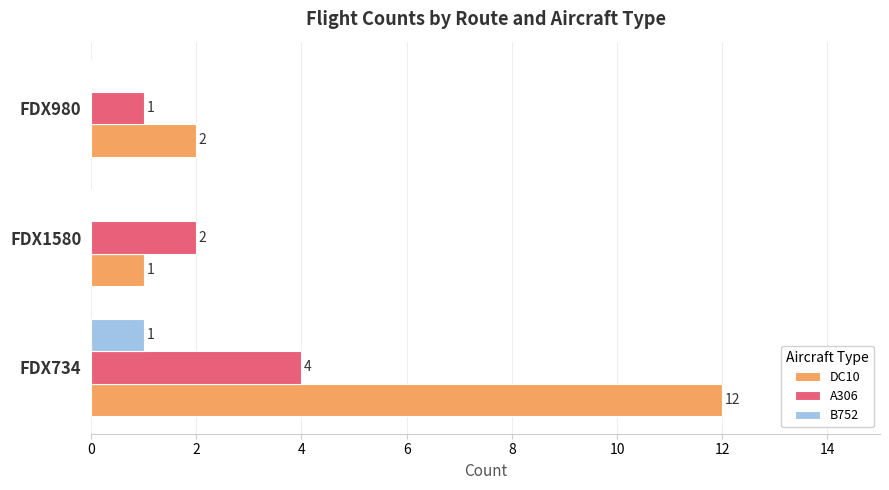

What is the maximum value shown in the chart?

12